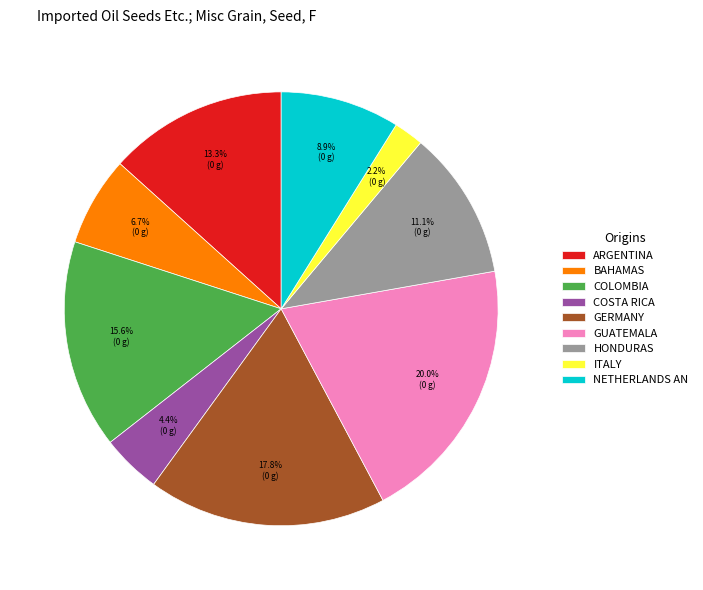

Approximately how many times larger is the value at BAHAMAS compared to COLOMBIA?

0.4